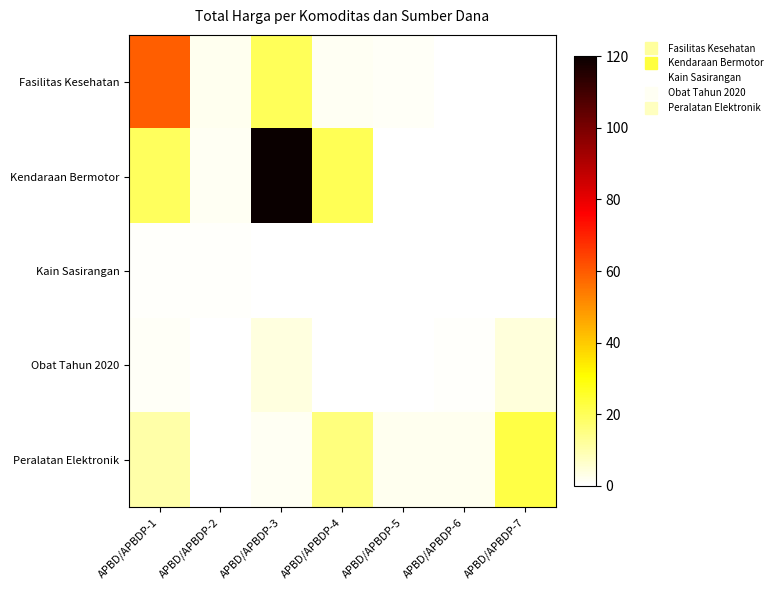

List the series in order of their peak value, lowest first.

Kain Sasirangan, Obat Tahun 2020, Peralatan Elektronik, Fasilitas Kesehatan, Kendaraan Bermotor